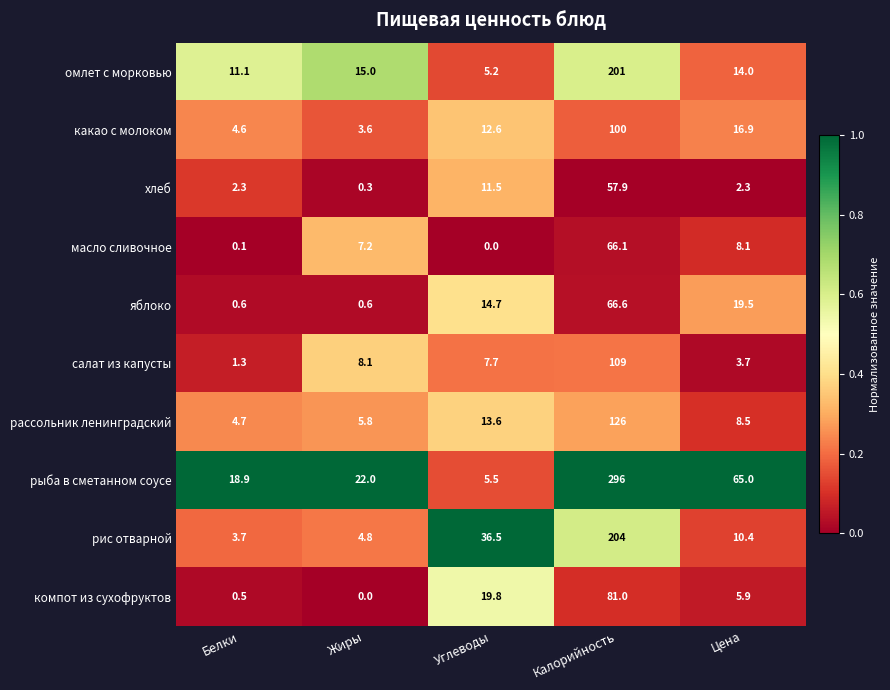

Where is рыба в сметанном соусе nearest to the value 150?

Цена